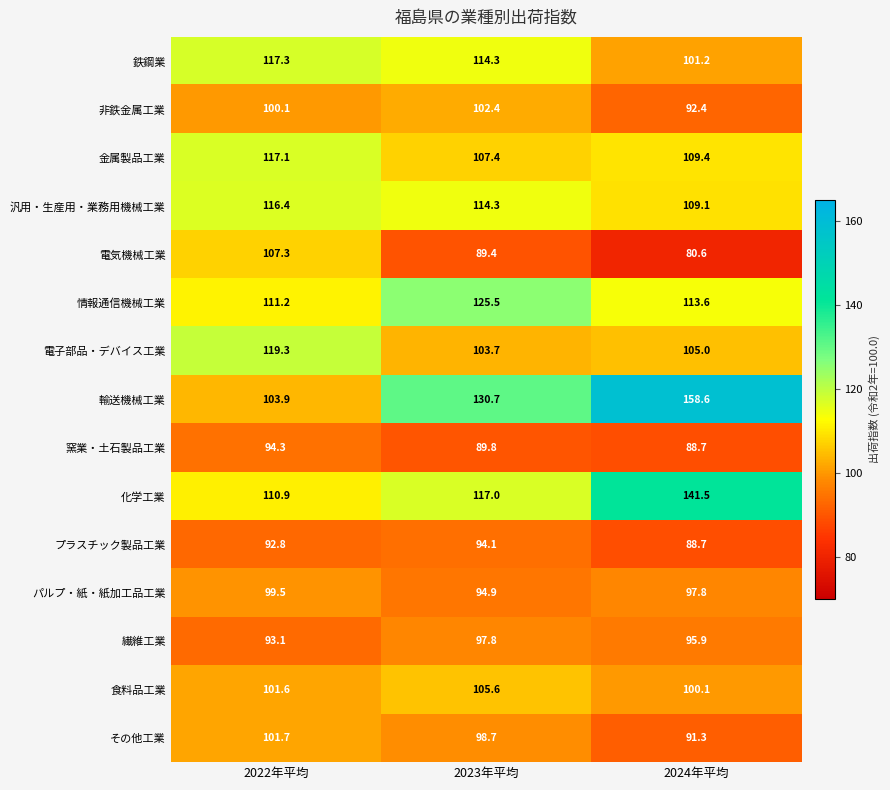

Between 2023年平均 and 2024年平均, which series saw the biggest shift?

輸送機械工業